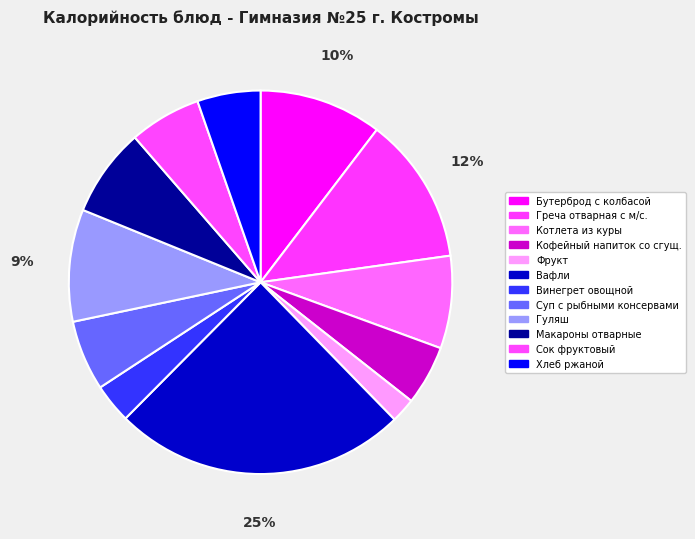

Does Суп с рыбными консервами account for over 50% of the chart?

No